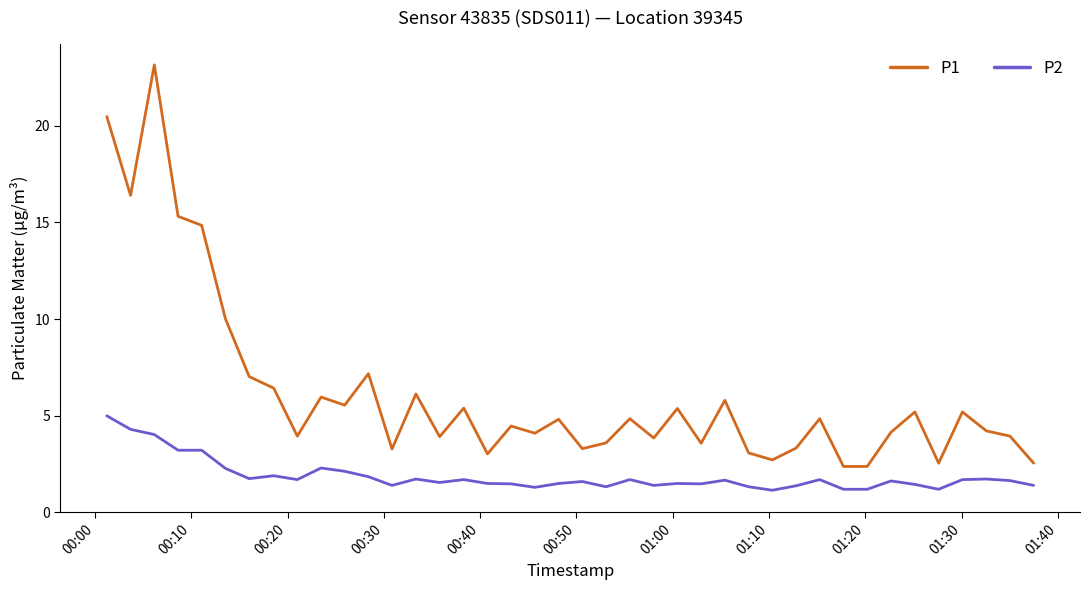

True or false: P1 and P2 cross at least once.

False